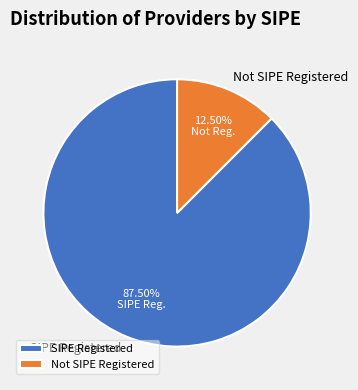

Does any single category account for the majority?

Yes